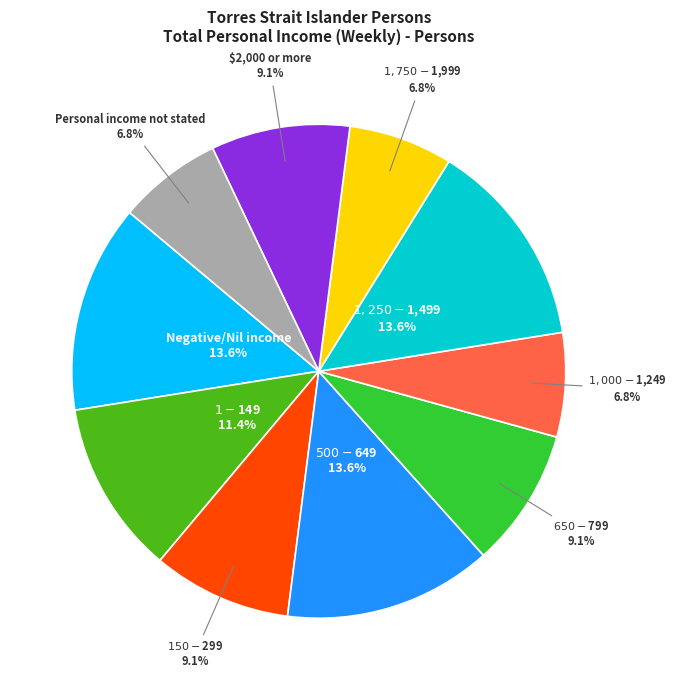

Does $1,250-$1,499 account for over 50% of the chart?

No